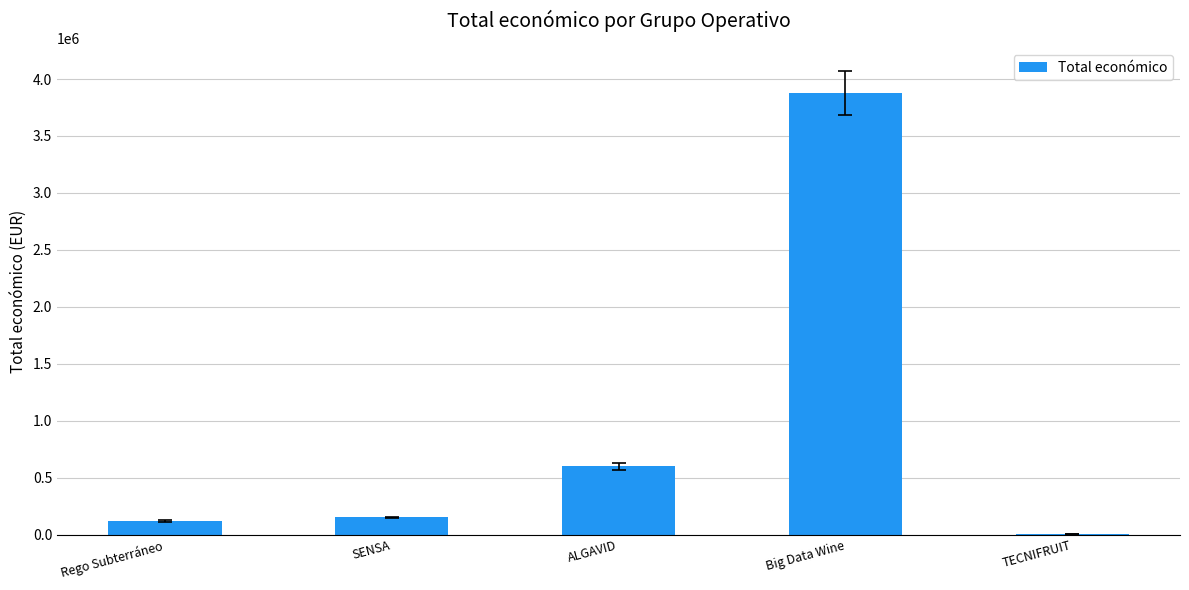

True or false: the data shows 861670 at Big Data Wine.

False